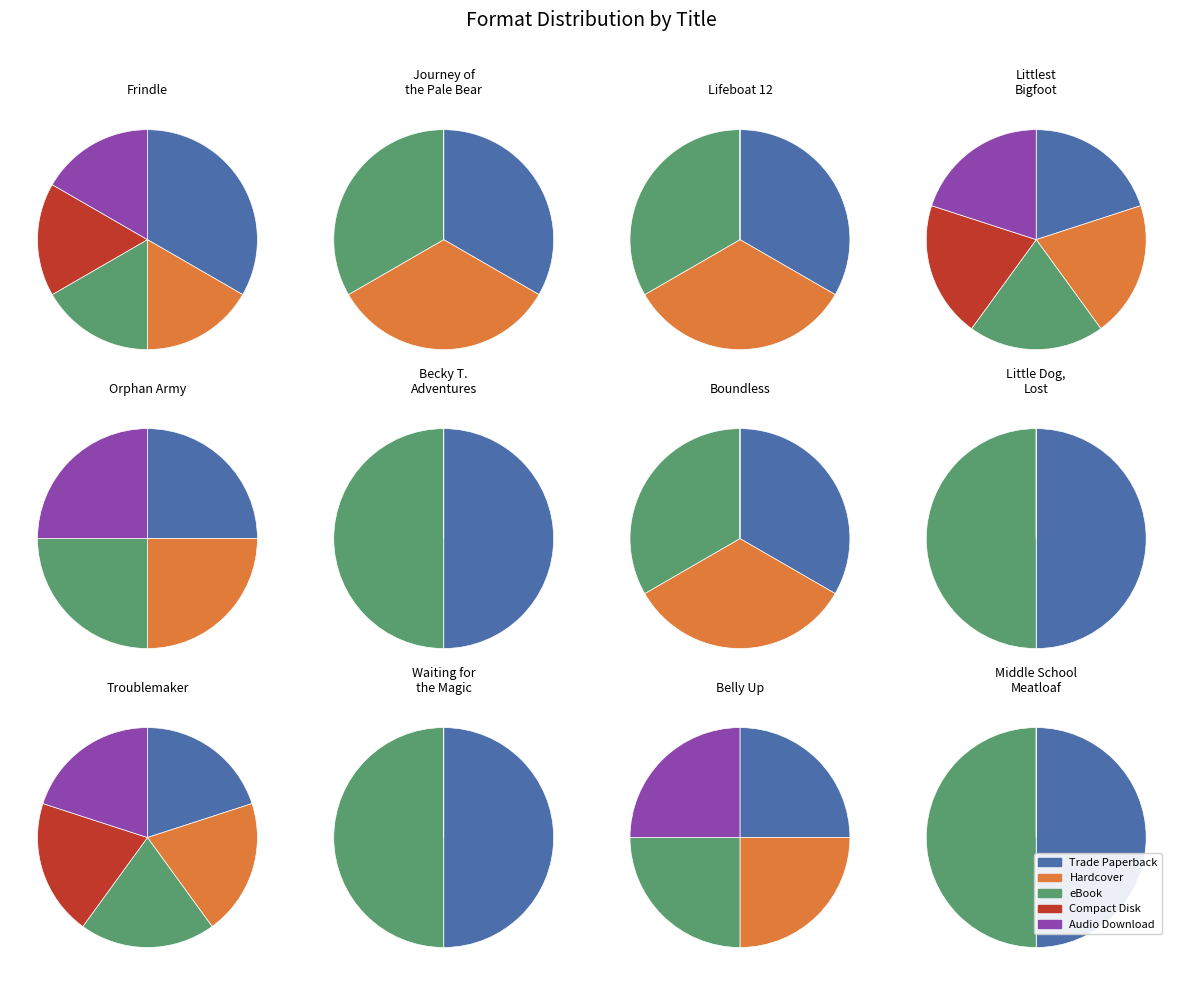

To the nearest percent, what percentage of the pie is Hardcover?

21%